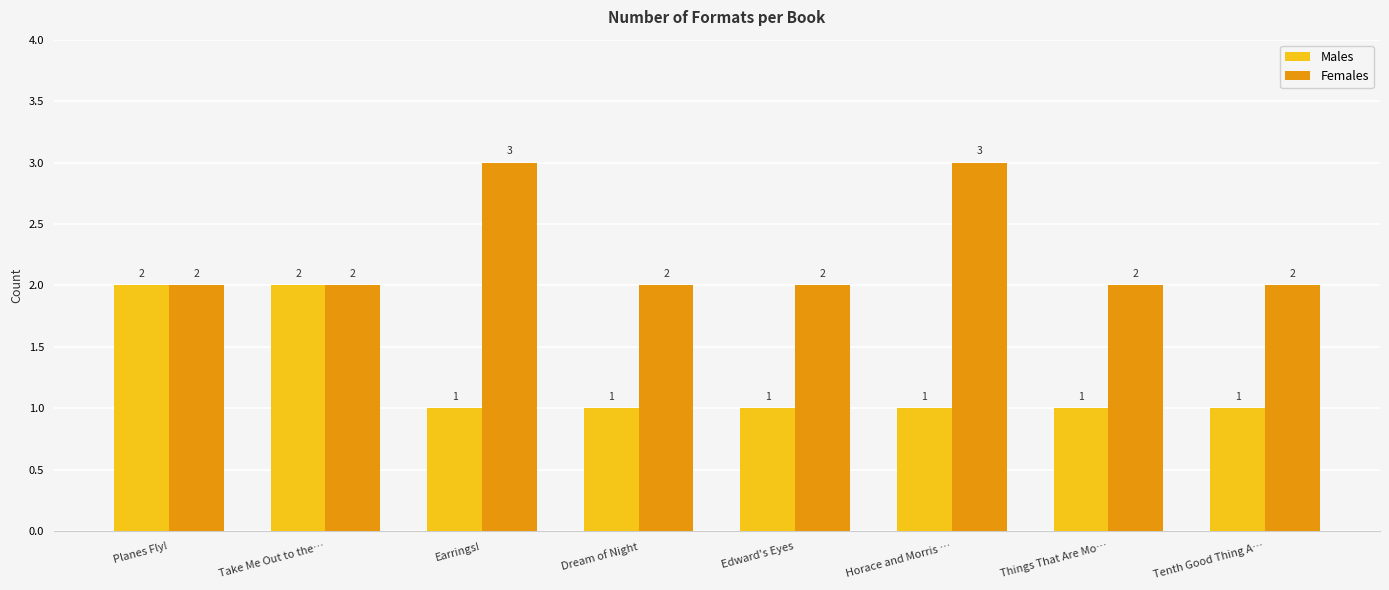

What is the difference between the highest and lowest values at Dream of Night?

1